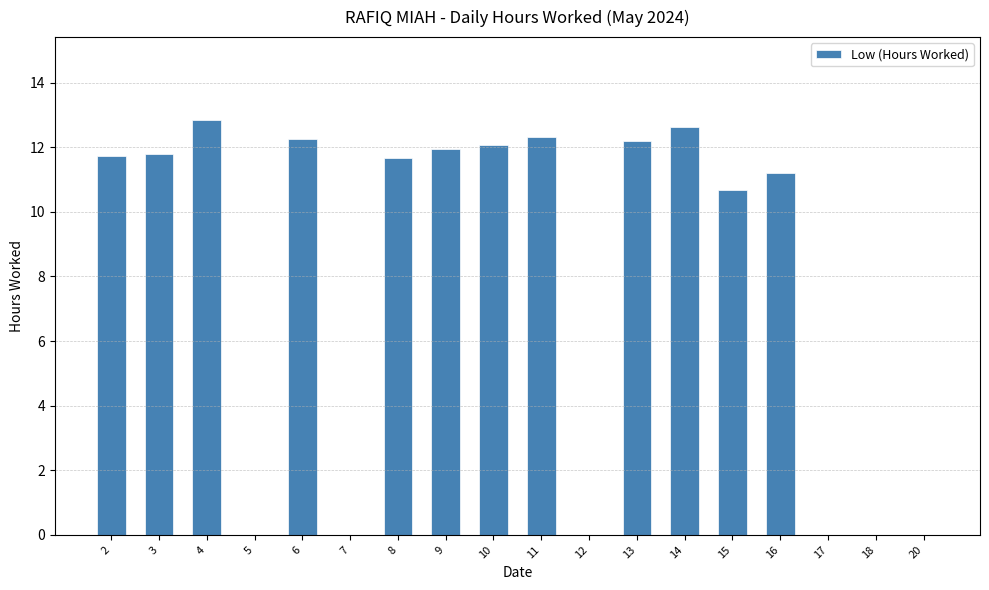

Where does the data first go above 11?

2